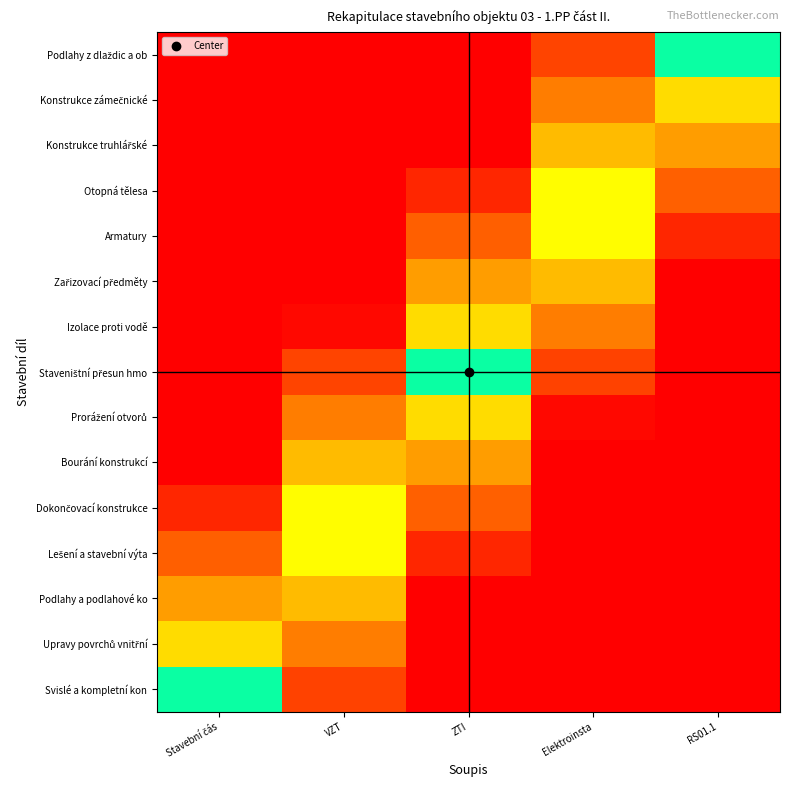

Which has a higher value, RS01.1 or Stavební čás?

RS01.1